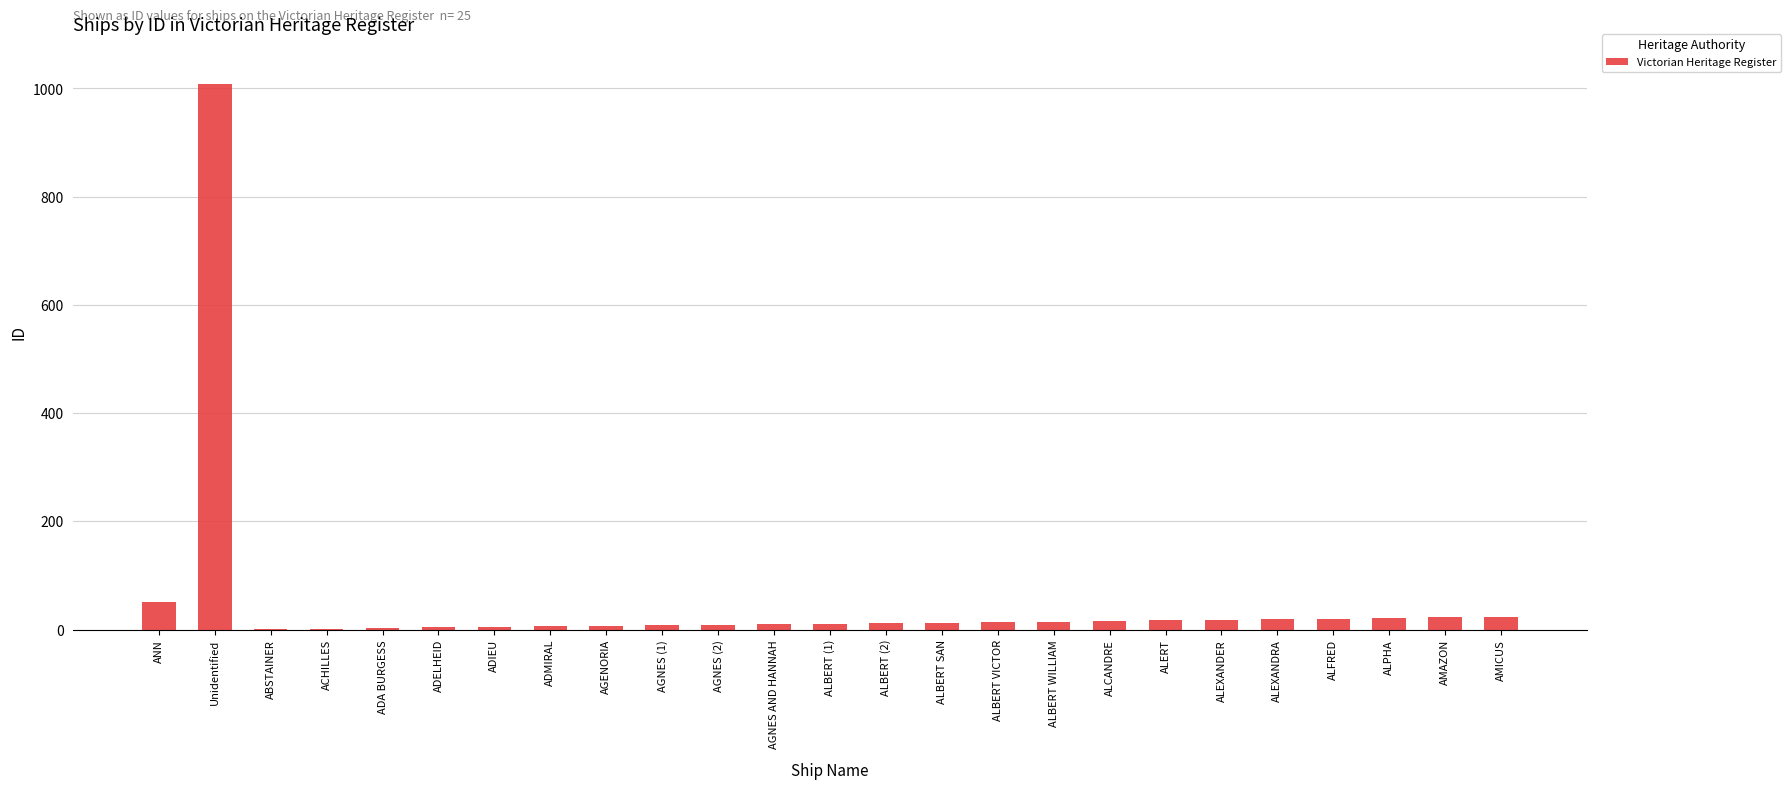

What is the sum of all values?

1339